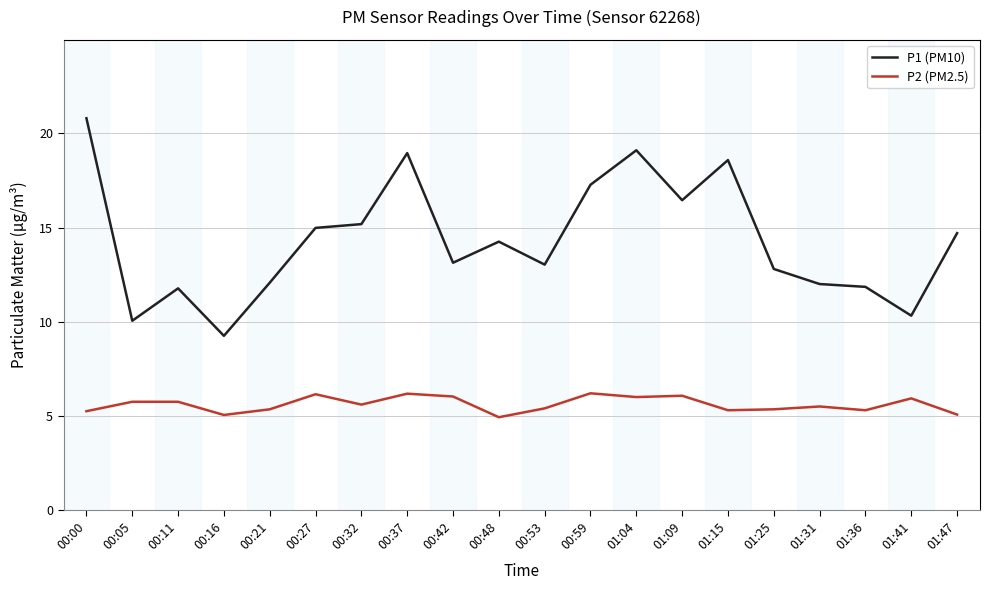

True or false: P2 (PM2.5) and P1 (PM10) cross at least once.

False